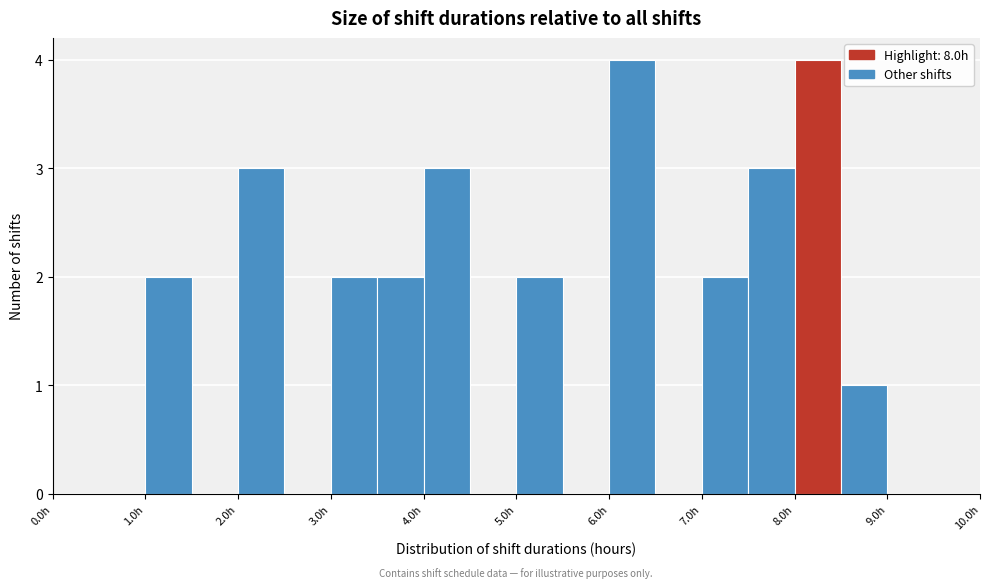

How tall is the bar that spans 1.0 to 1.5 on the x-axis? The values are not printed on the chart, so give them approximately, as read against the axis.

2